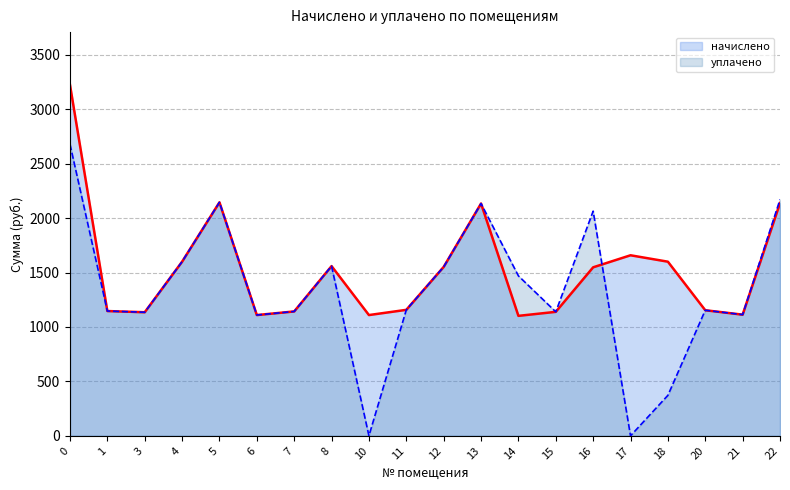

How many lines are shown in the chart?

2